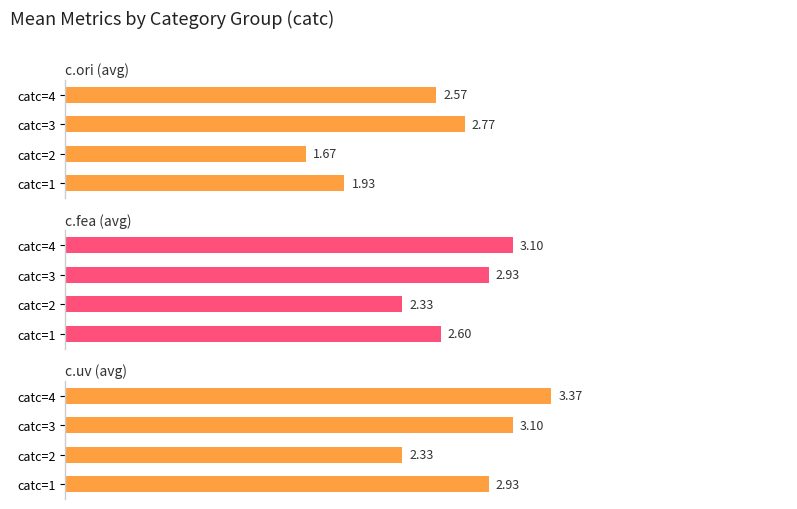

List the series in order of their overall mean, highest first.

c.uv (avg), c.fea (avg), c.ori (avg)